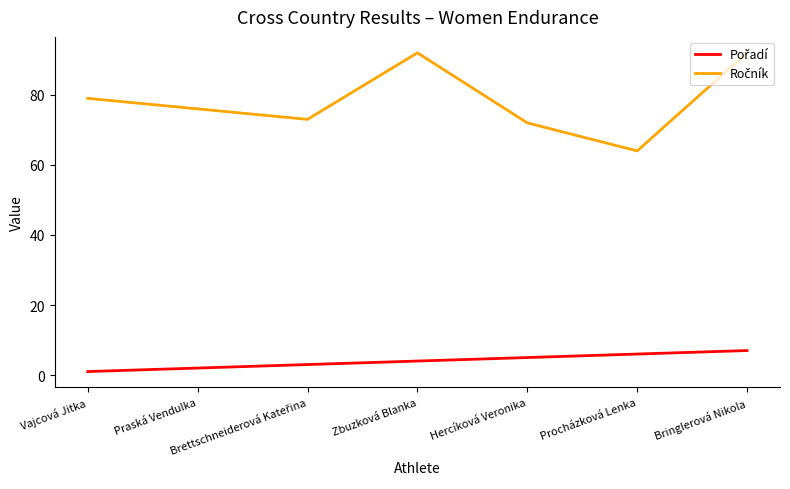

What is the difference between the highest and lowest values at Zbuzková Blanka?

88